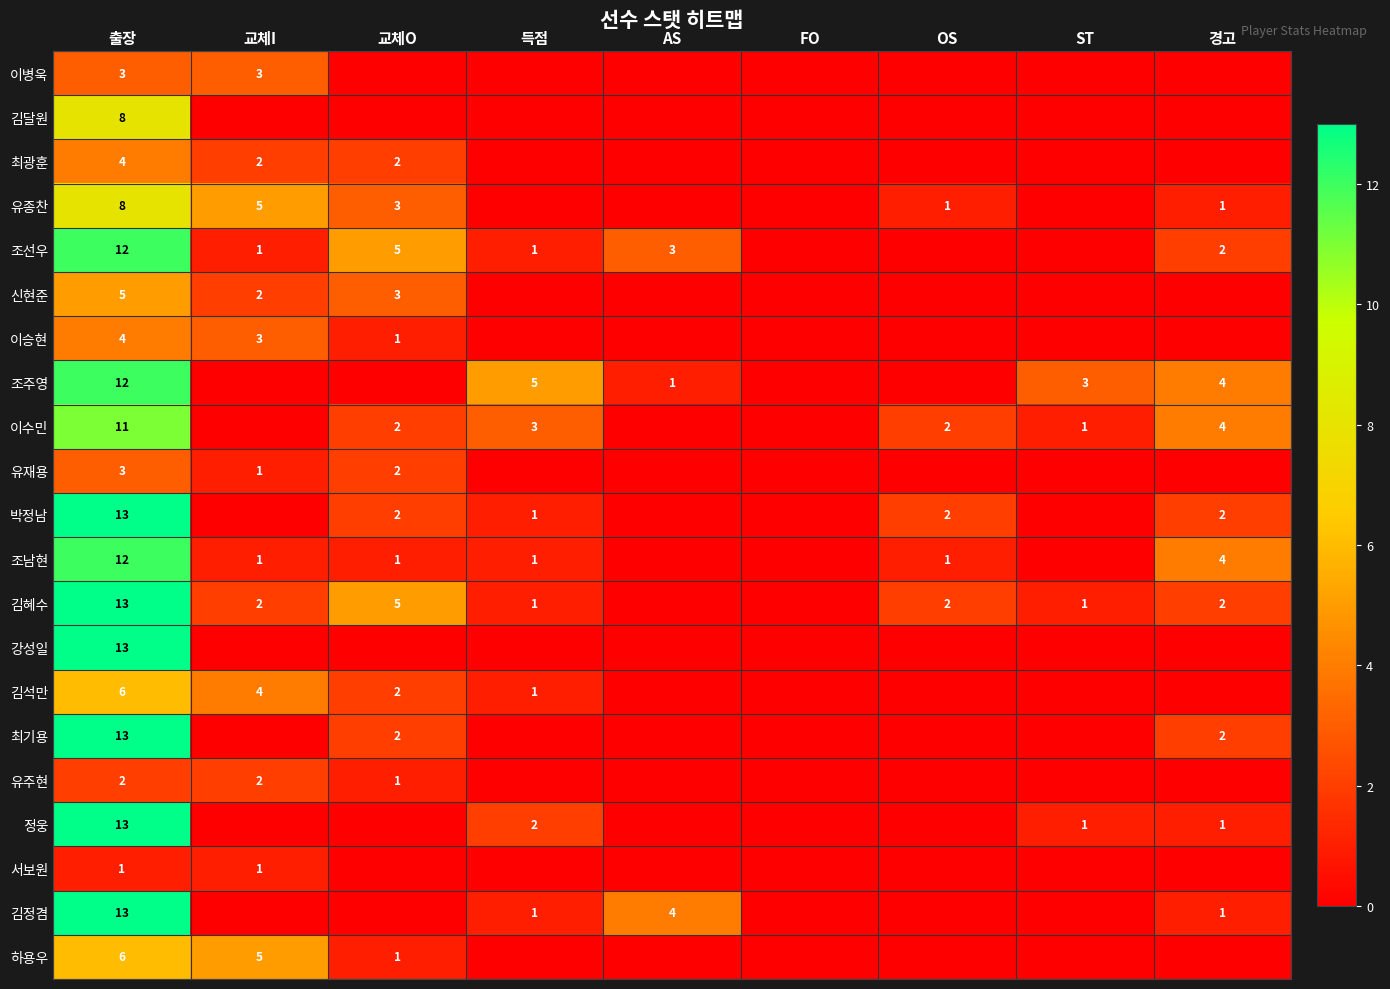

Is the value of 김달원 at 출장 greater than the value of 유종찬 at 교체O?

Yes